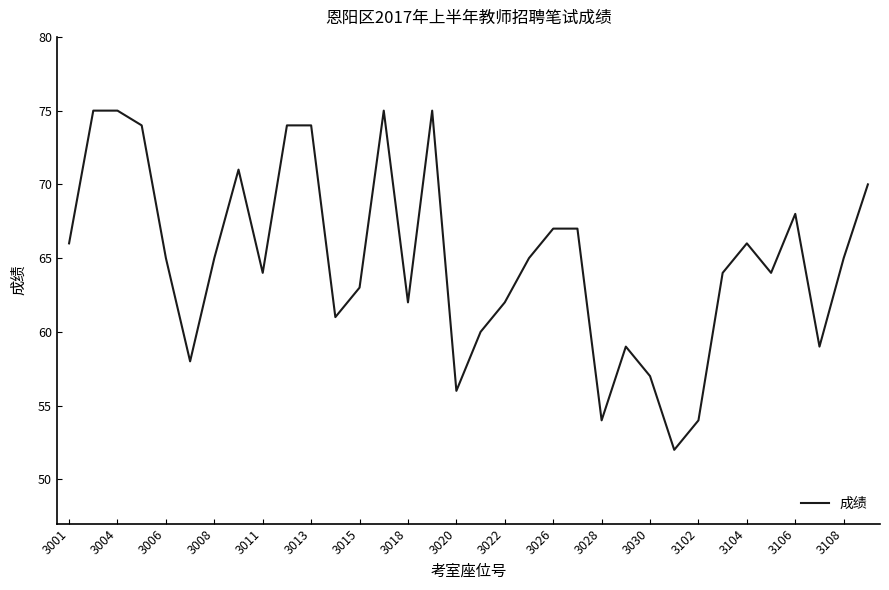

What is the greatest value displayed?

75